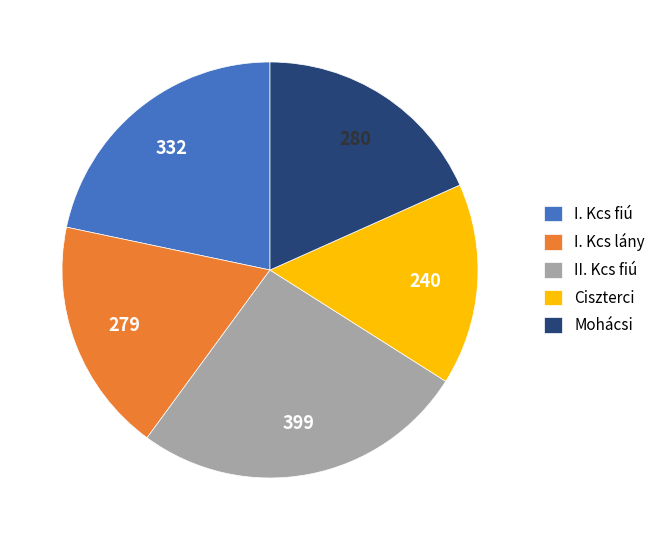

Do I. Kcs lány and I. Kcs fiú together represent more than half of the pie?

No